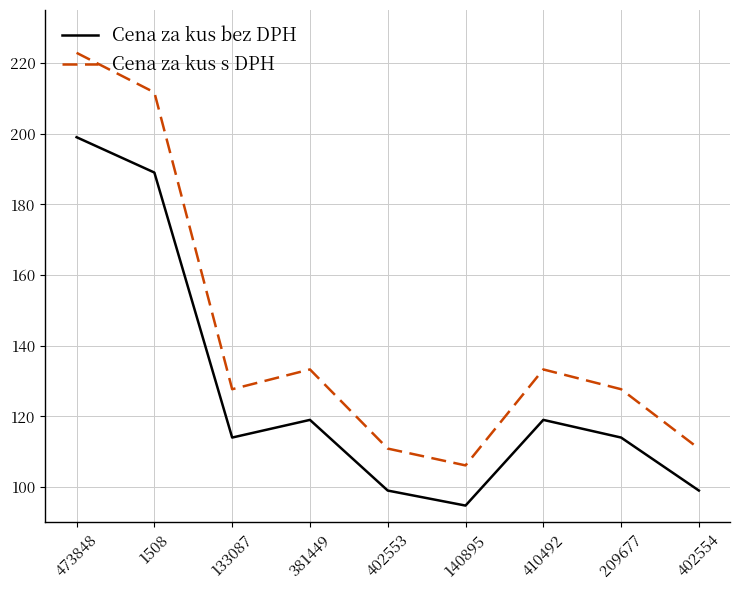

How many lines are shown in the chart?

2